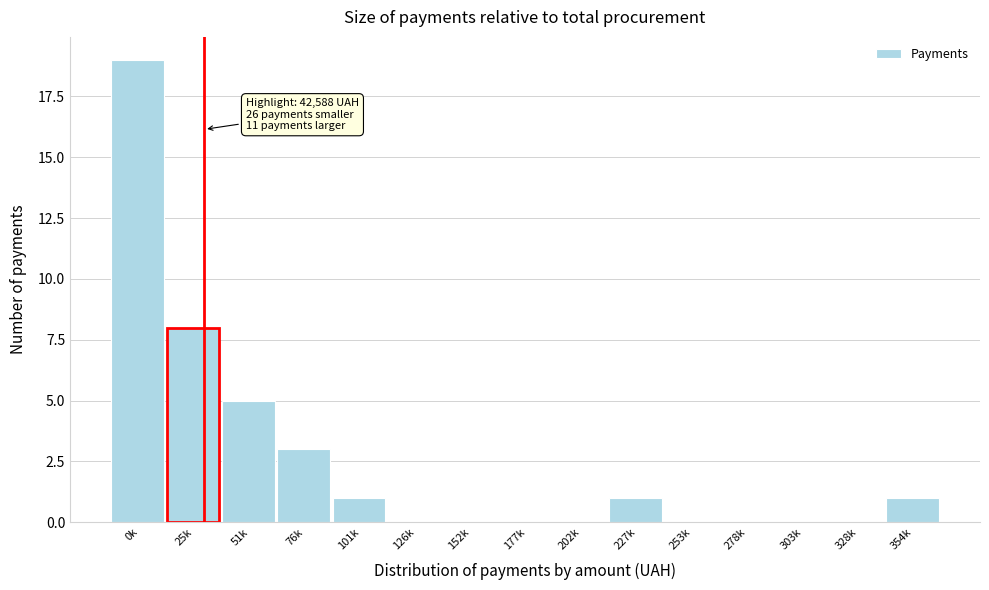

Reading left to right, transcribe all the data shown in this chart.

0k=19	25k=8	51k=5	76k=3	101k=1	126k=0	152k=0	177k=0	202k=0	227k=1	253k=0	278k=0	303k=0	328k=0	354k=1